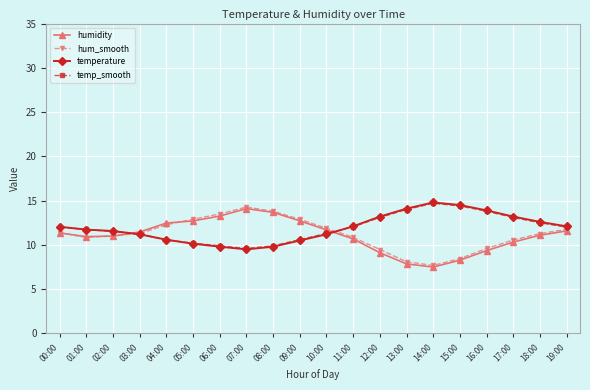

What is the spread (max minus min) of values at 15:00?

6.2